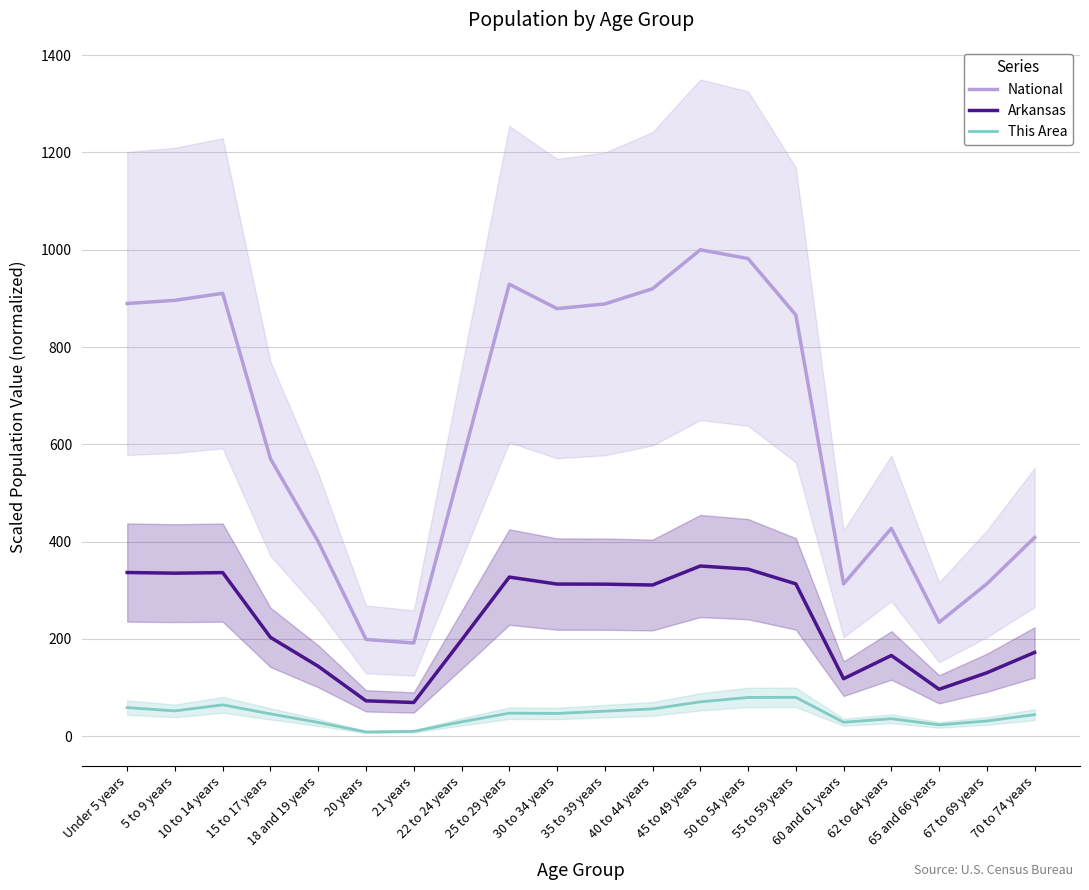

At which category is the sum across all series the highest?

45 to 49 years